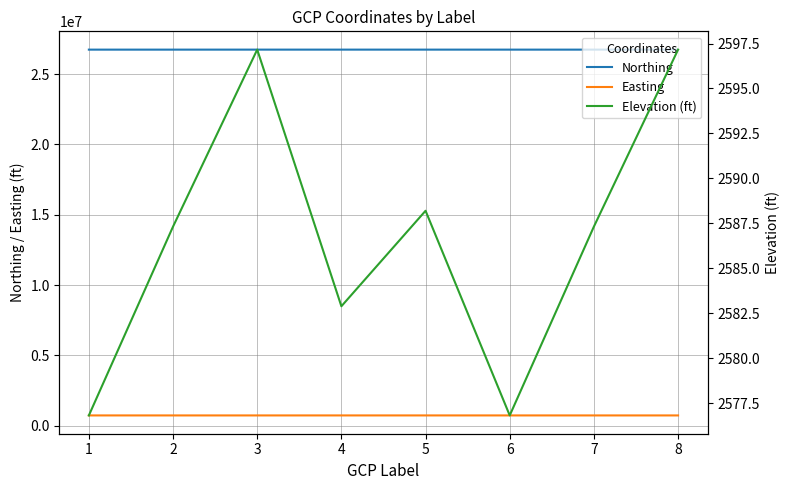

Rank the categories by Easting value from lowest to highest.

3, 8, 2, 7, 5, 4, 1, 6